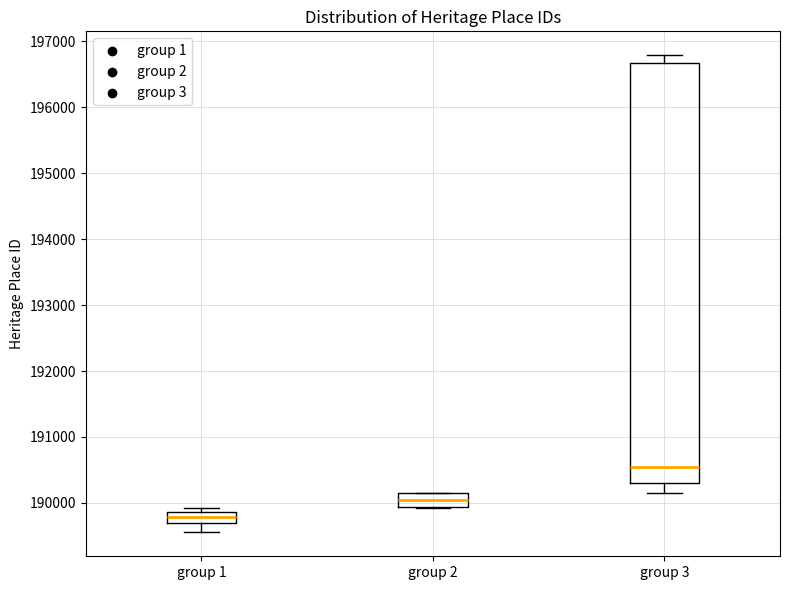

Which box has the lowest median line?

group 1